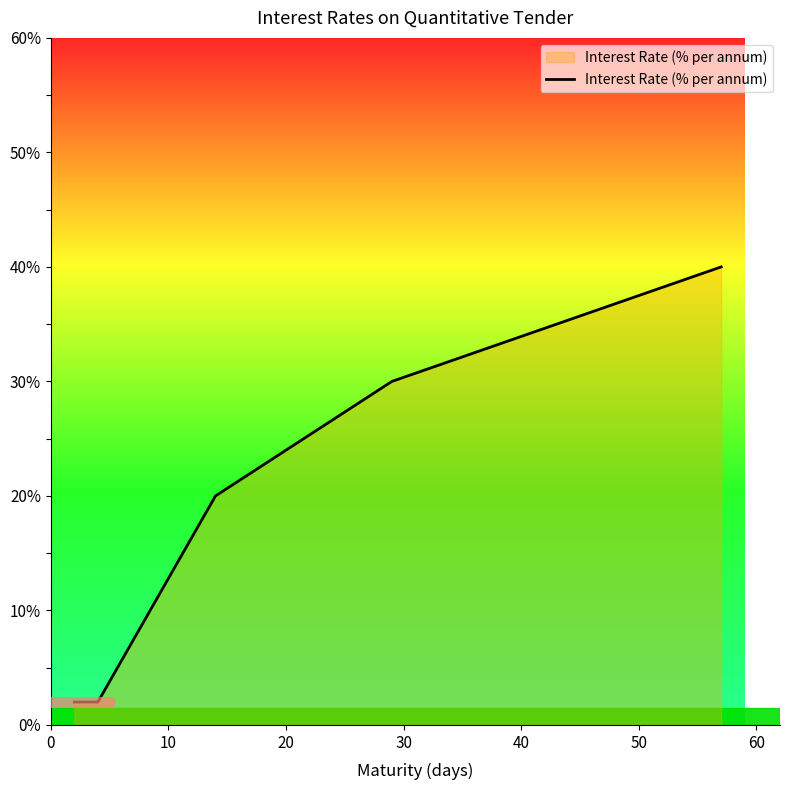

Does the chart have visible grid lines?

No